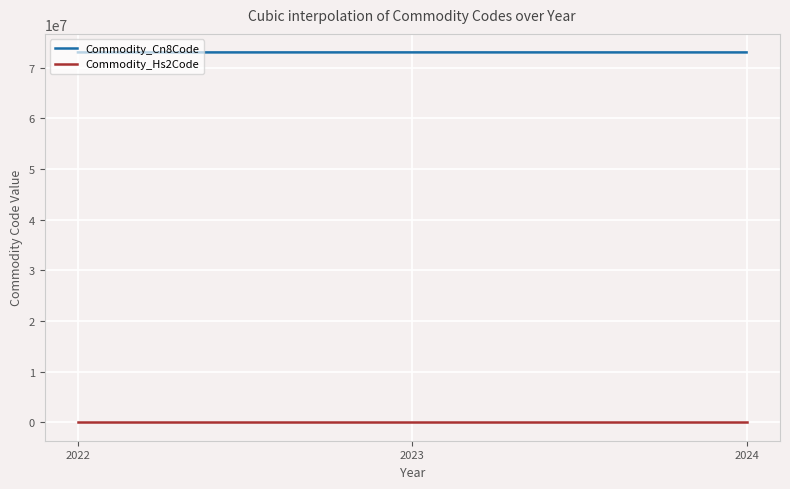

What is the sum of all Commodity_Cn8Code values?

219135110.5